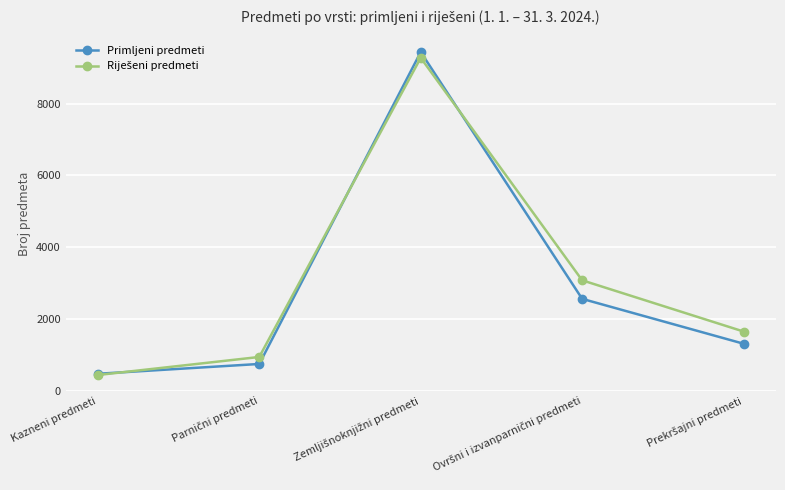

What is the maximum value for Primljeni predmeti?

9440